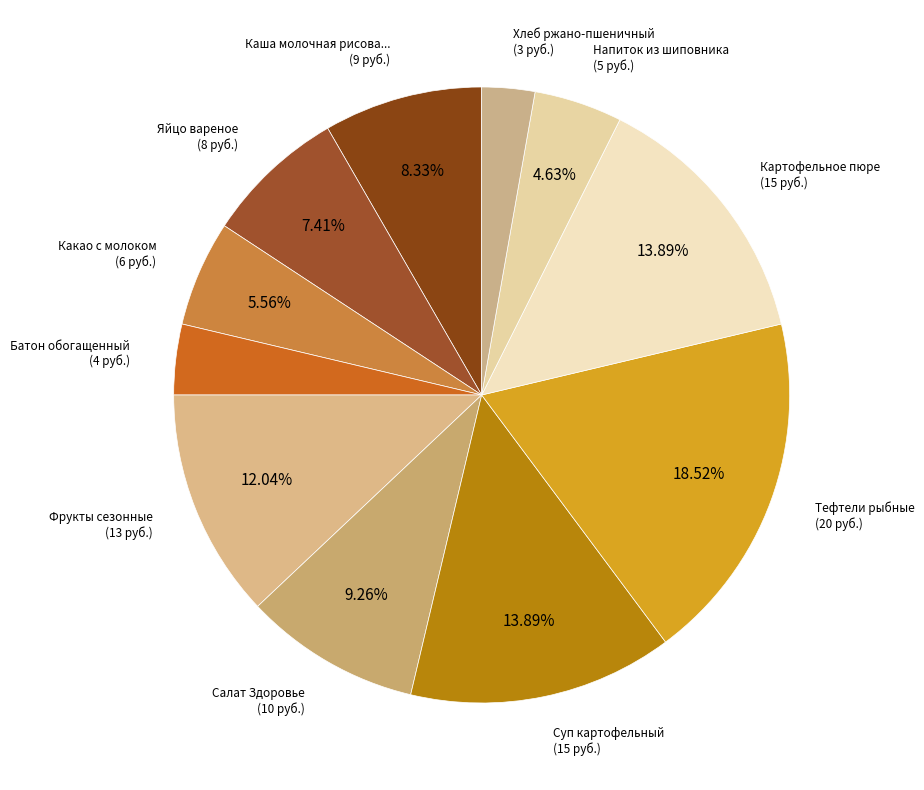

To the nearest percent, what is the difference between the largest and smallest slice percentages?

16%